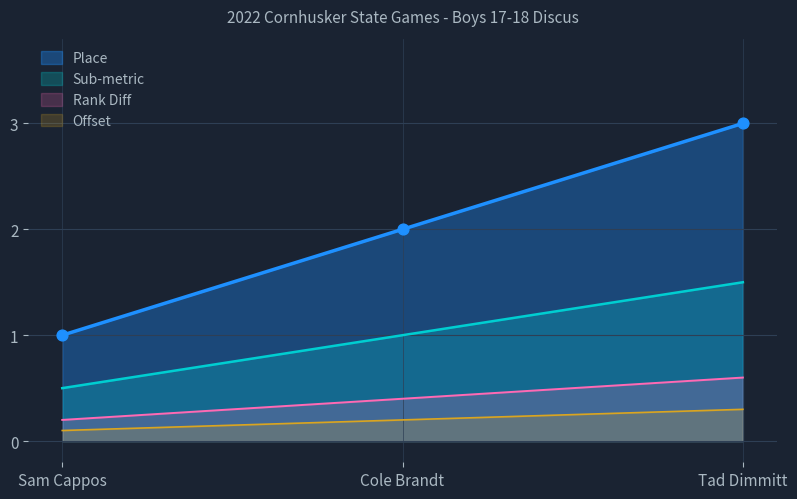

What is the change in value from Cole Brandt to Tad Dimmitt?

+1